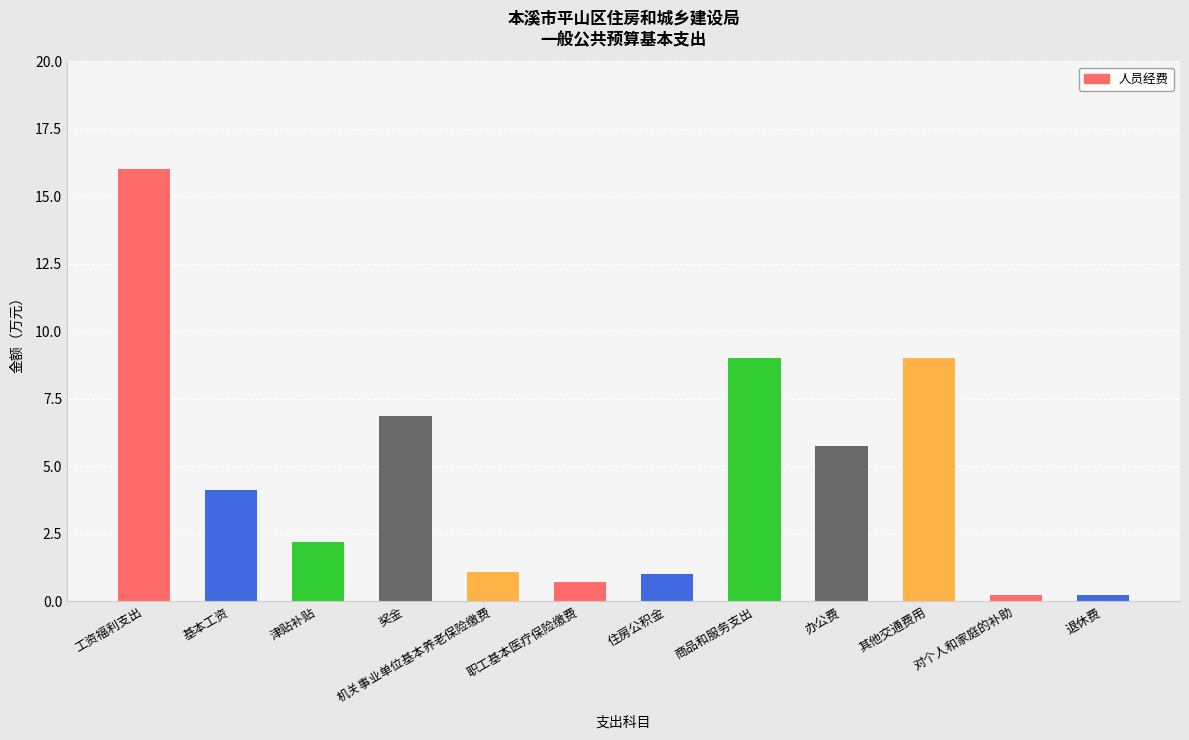

Read the value at 基本工资.

4.1